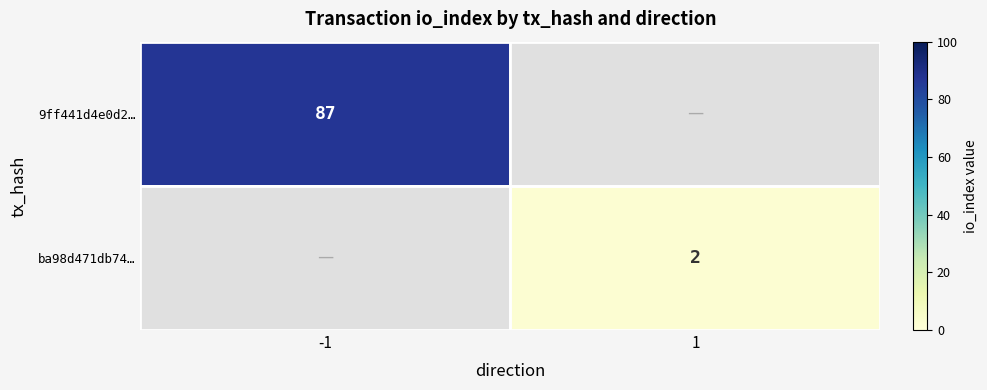

Is it true that 9ff441d4e0d2… equals 115 at -1?

False